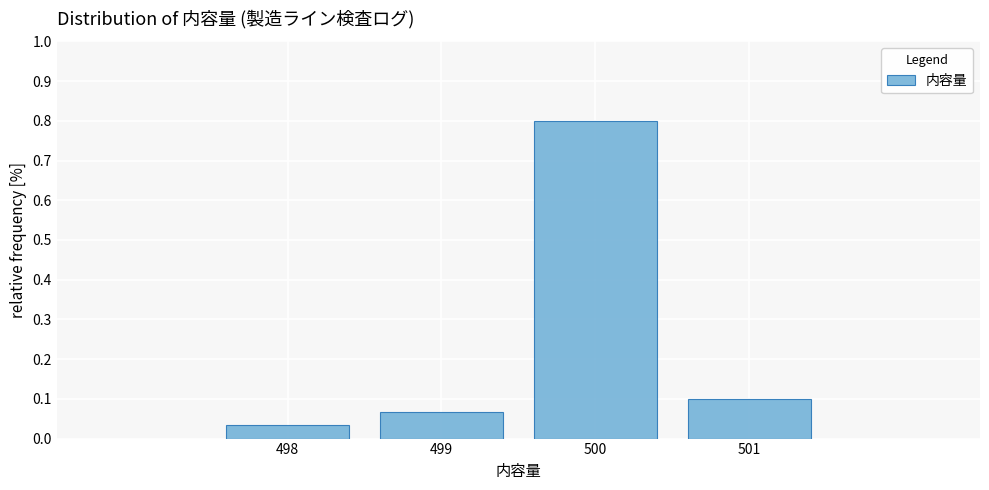

What is the height of the bar covering 498.5 to 499.5 on the x-axis? The values are not printed on the chart, so give them approximately, as read against the axis.

0.07